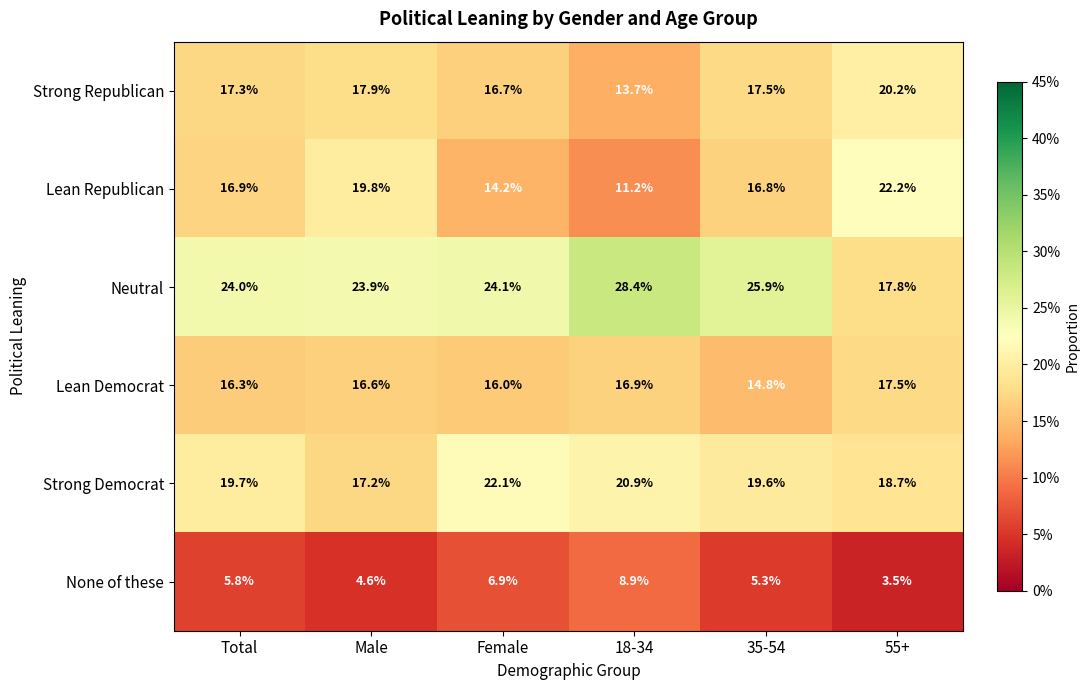

Read the None of these value at Total.

5.8